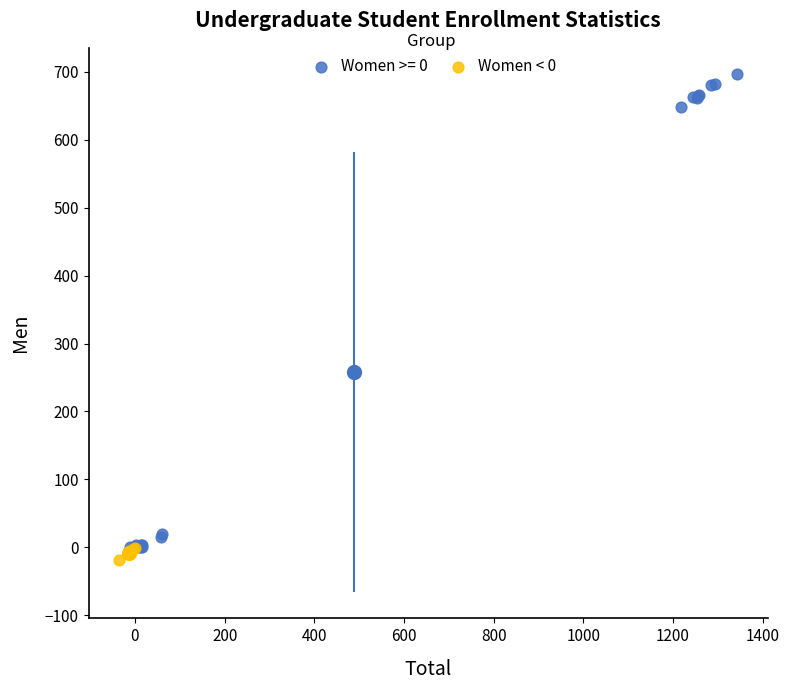

Which series reaches the maximum Y coordinate?

Women >= 0